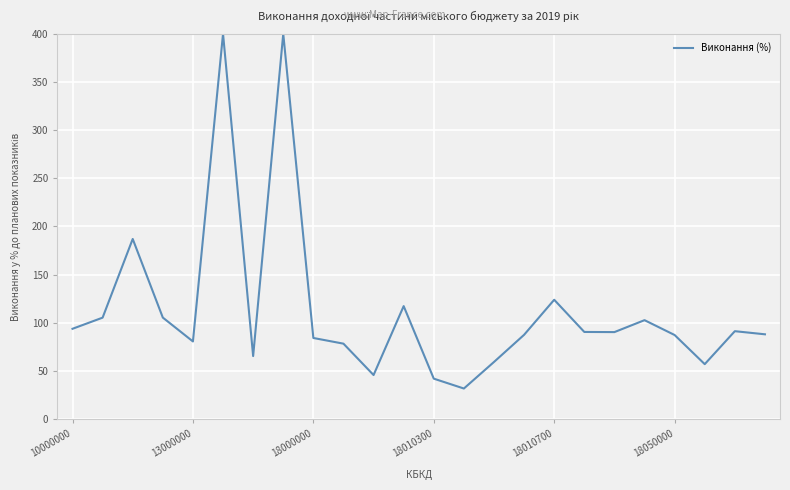

Count the number of data series in this chart.

1